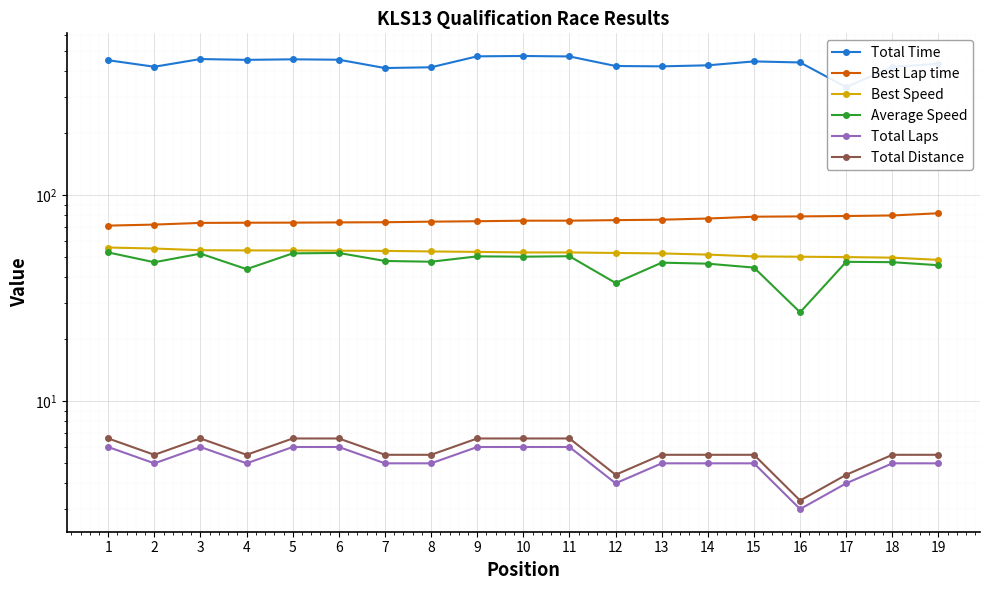

Which series has the widest spread of values?

Total Time